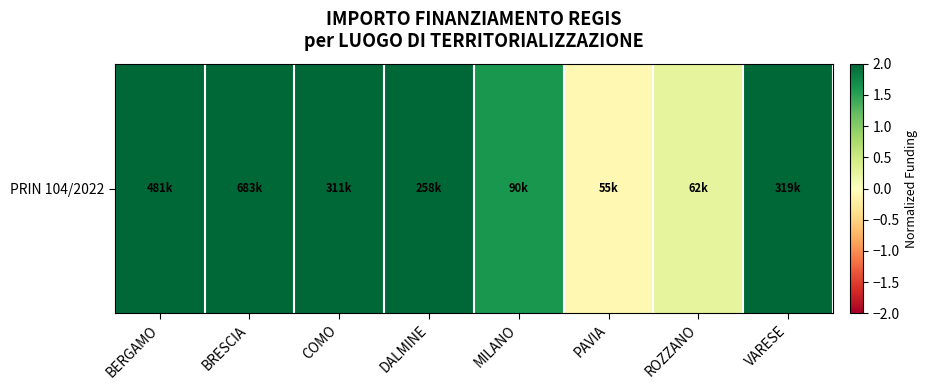

Is it true that the value at DALMINE is 17.0?

False